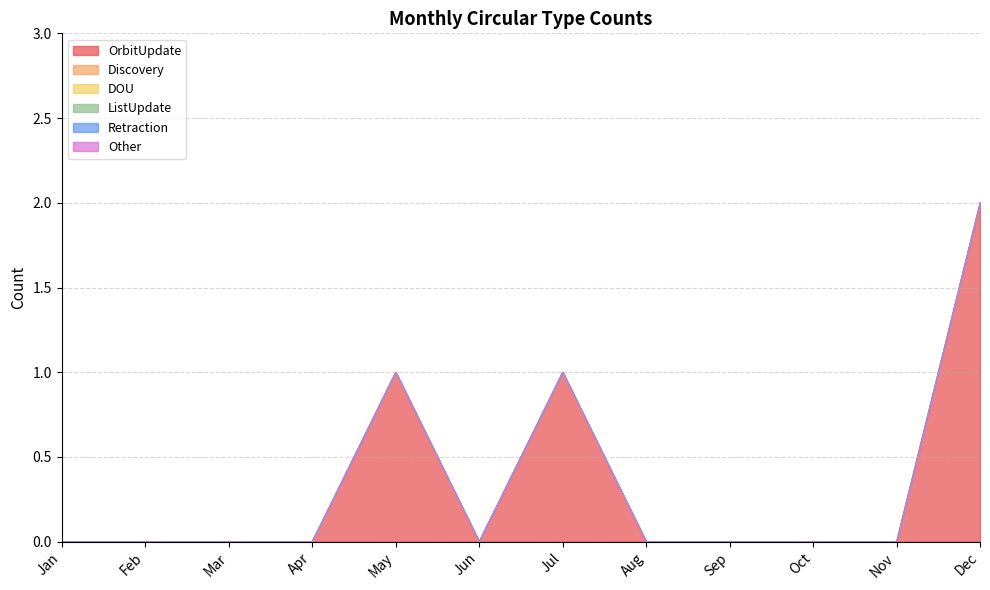

The value of OrbitUpdate at Jun is 0. True or false?

True